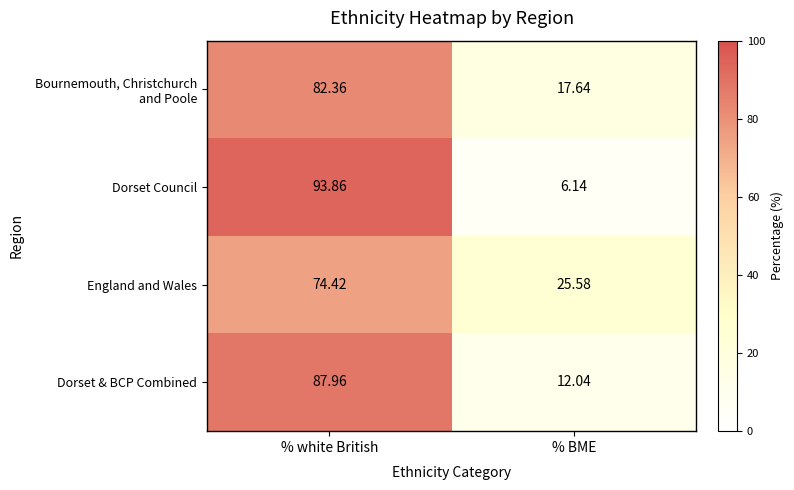

At which category is the sum across all series the highest?

% white British